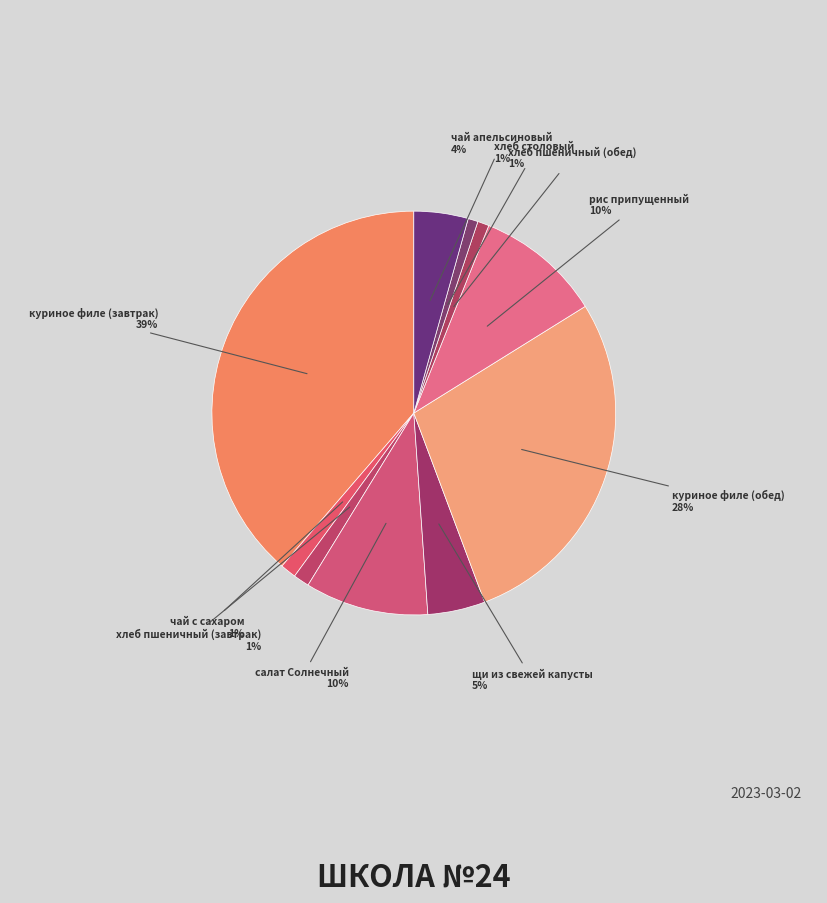

Which category has the biggest portion of the pie?

куриное филе (завтрак)